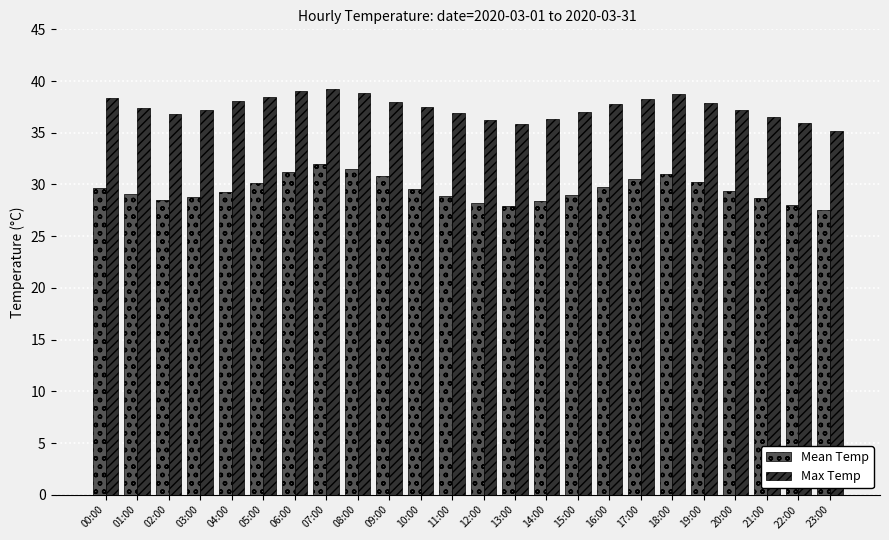

The Mean Temp series shows 17.6 at 03:00. True or false?

False